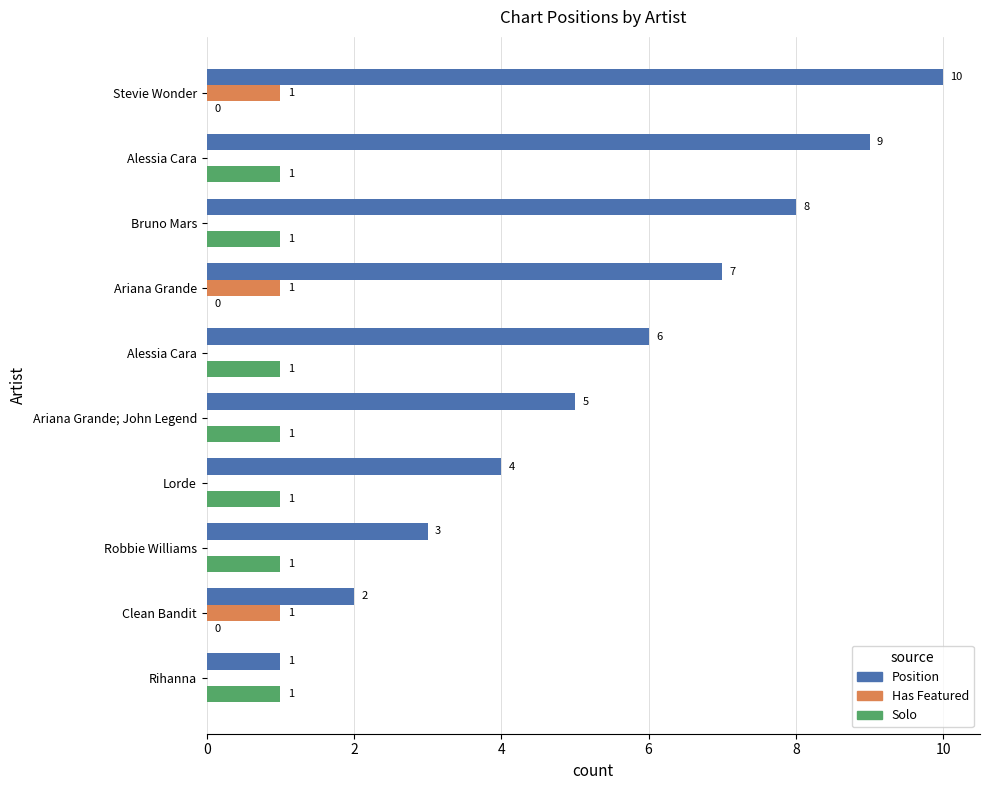

How many distinct data groups are displayed?

3